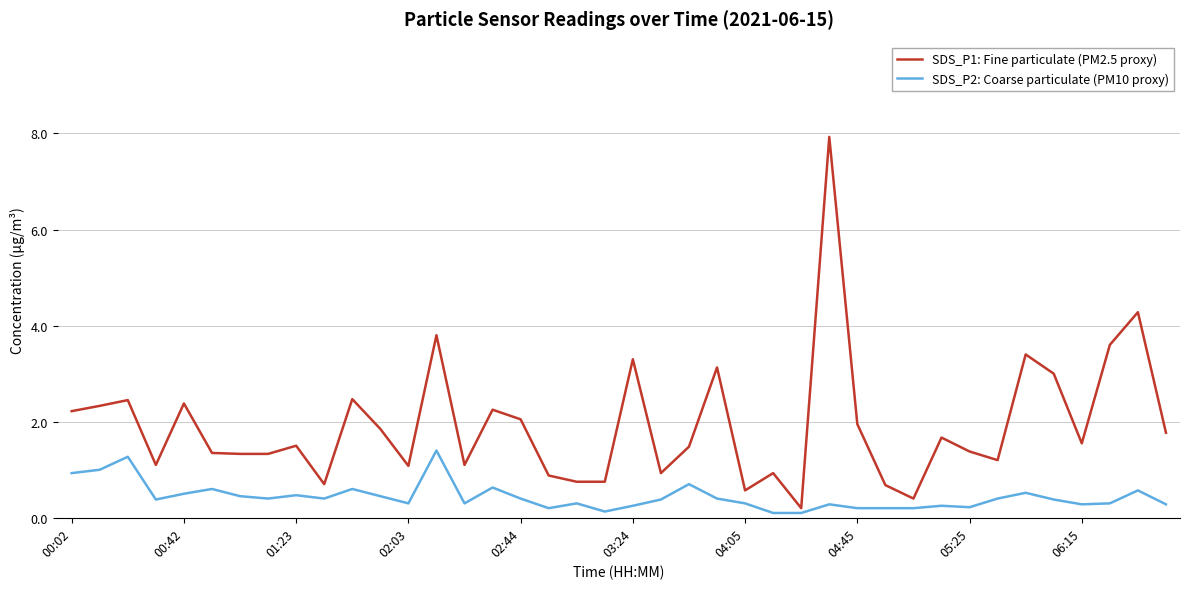

True or false: SDS_P2: Coarse particulate (PM10 proxy) has more than 0 interior local peaks.

True